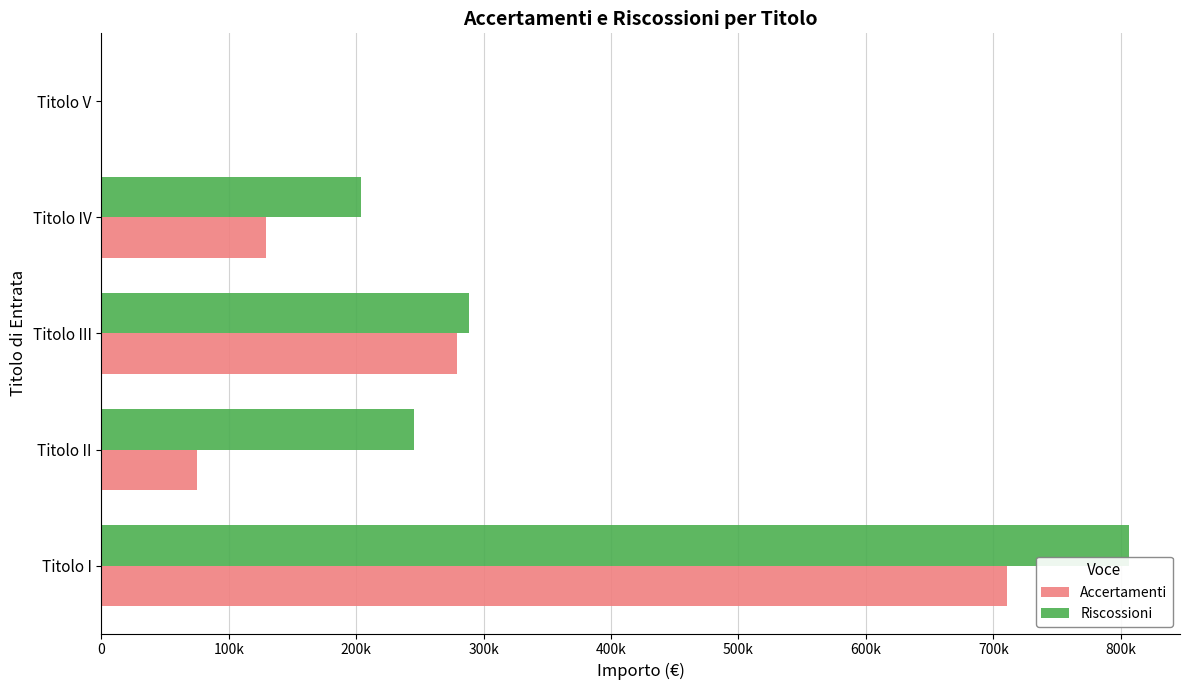

What are all the series names shown in the legend?

Accertamenti, Riscossioni